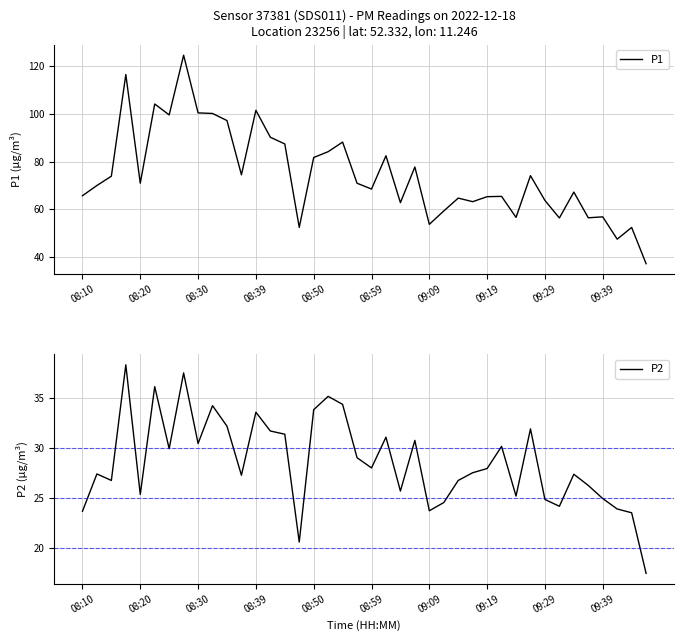

True or false: P2 has a value of 38.8 at 09:29.

False